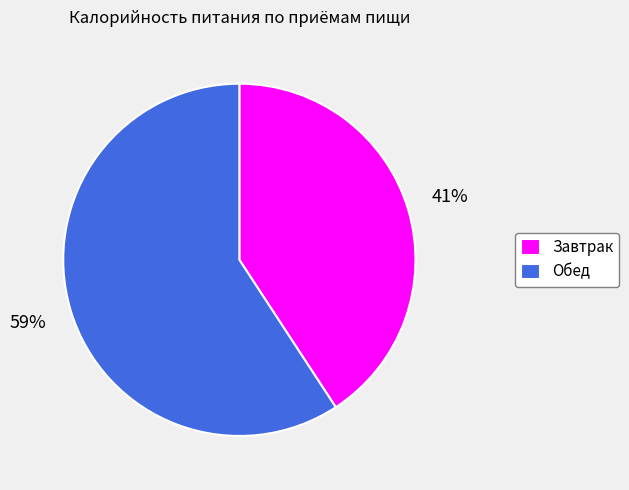

Which has a higher value, Завтрак or Обед?

Обед